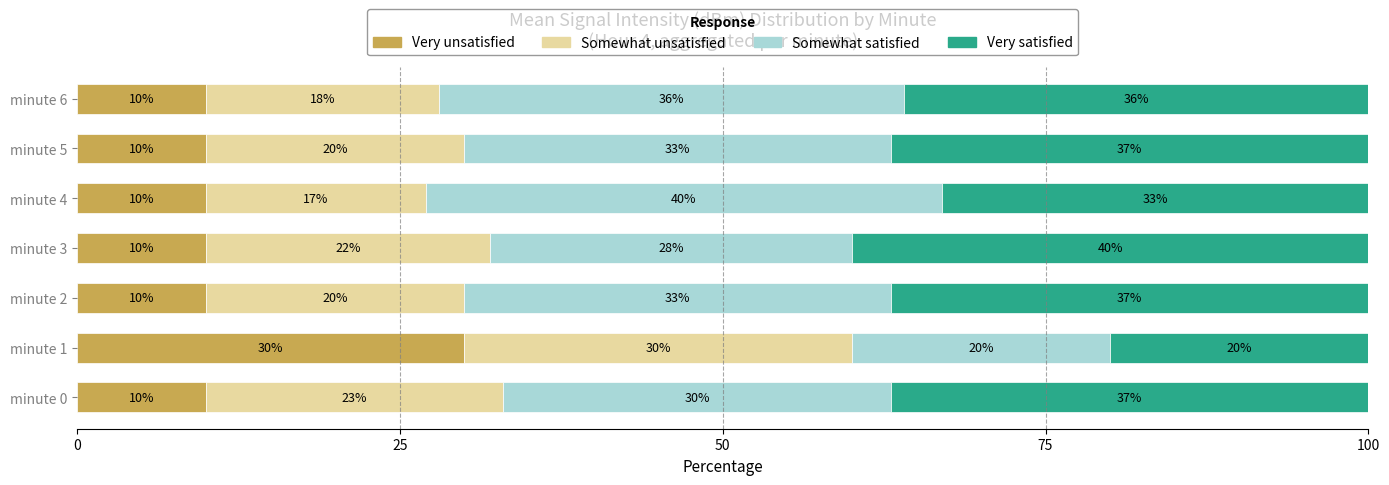

What is the total value across all series at minute 5?

100